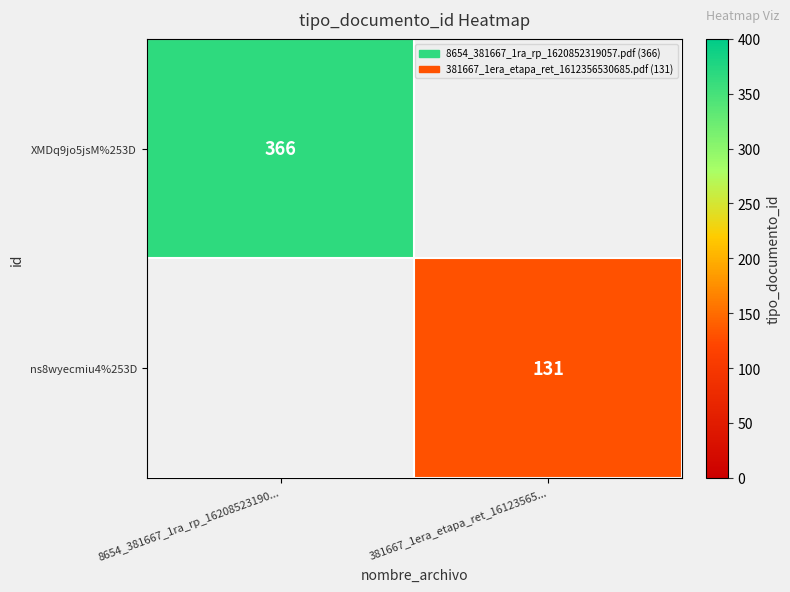

The XMDq9jo5jsM%253D series shows 623 at 8654_381667_1ra_rp_16208523190.... True or false?

False